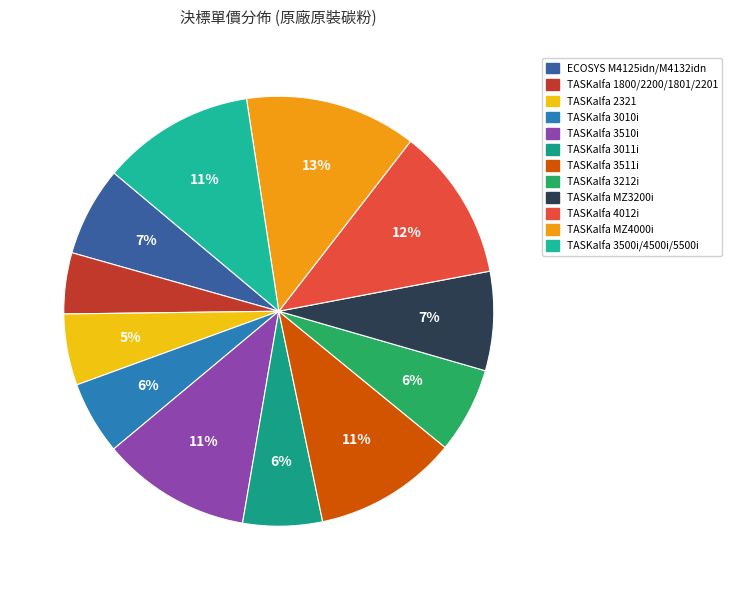

Does any single category account for the majority?

No